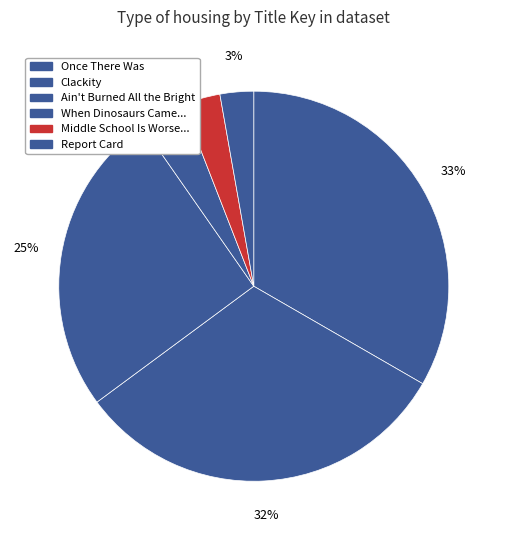

The Report Card slice represents 3% of the pie. True or false?

True